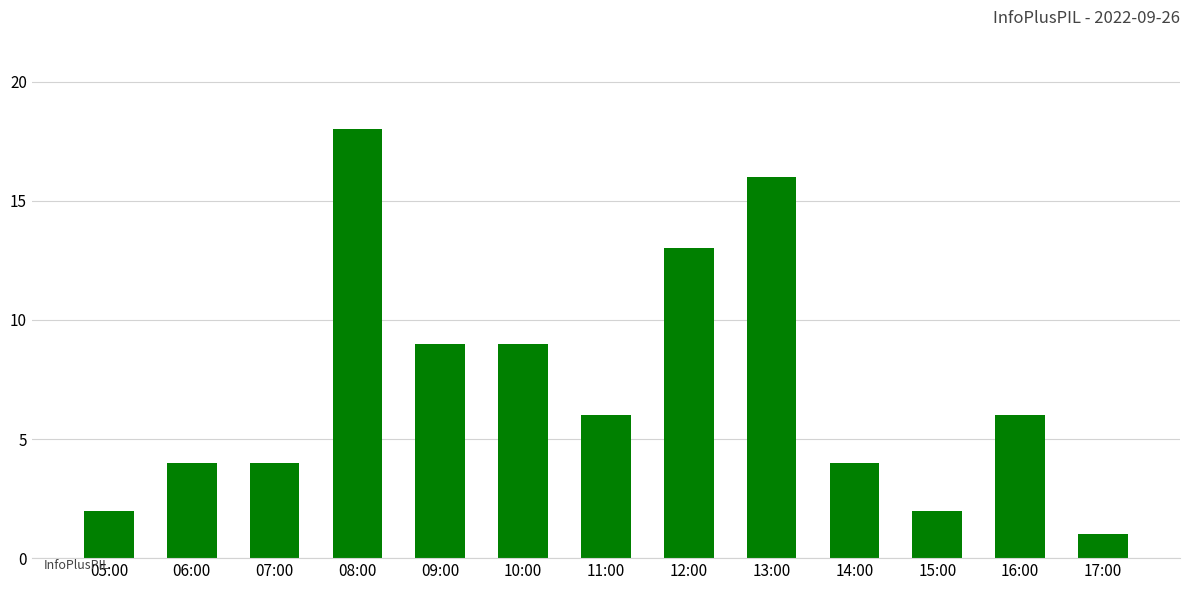

True or false: the data shows 2 at 15:00.

True